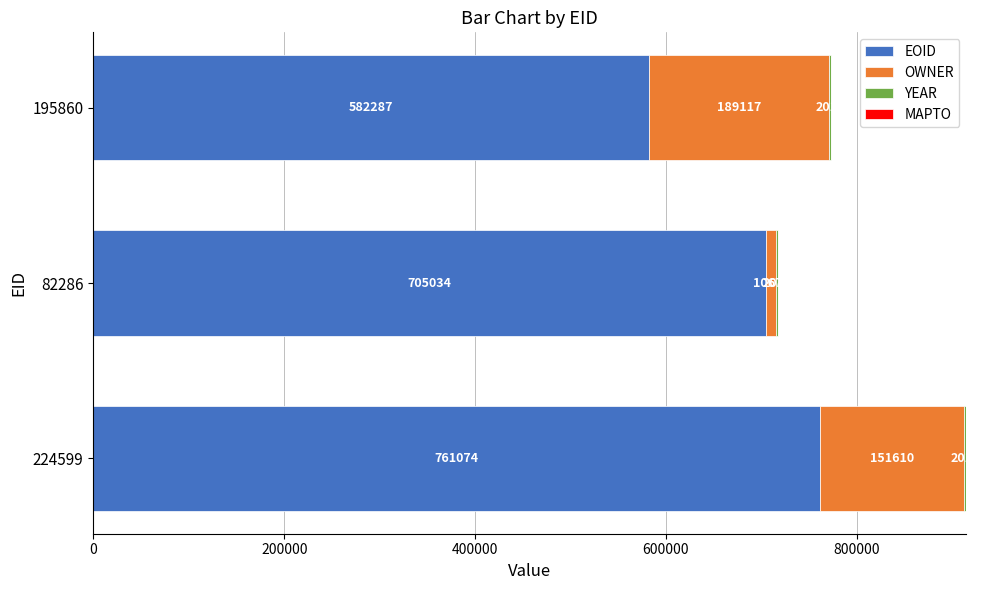

What is the total value across all series at 82286?

717720